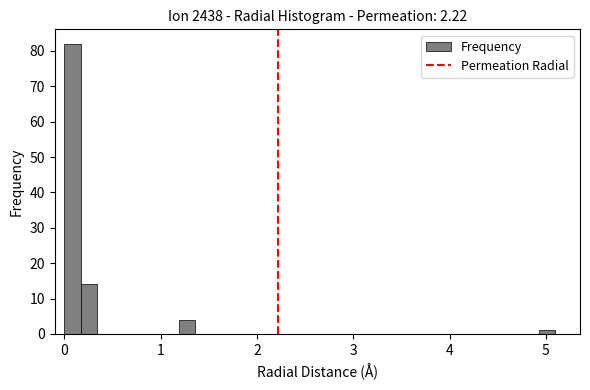

Read against the x-axis, roughly where is the centre of the tallest bar?

0.1